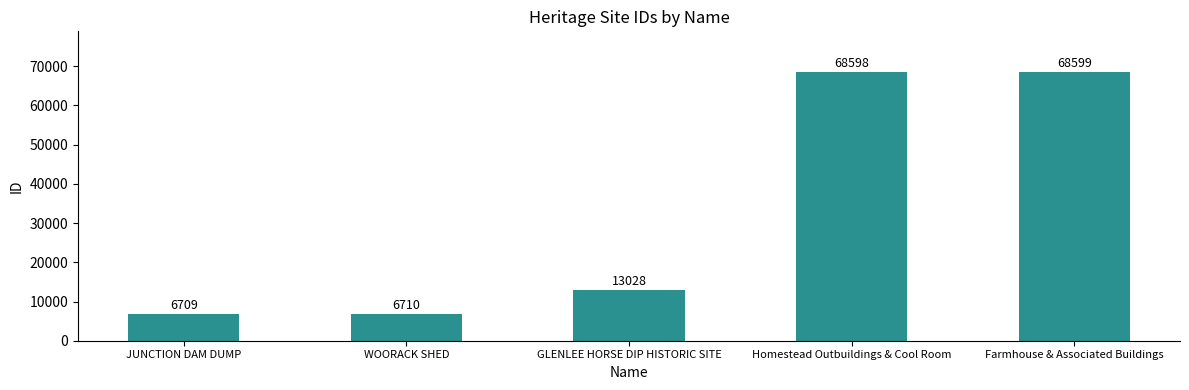

The chart shows a value of 3012 at GLENLEE HORSE DIP HISTORIC SITE. True or false?

False